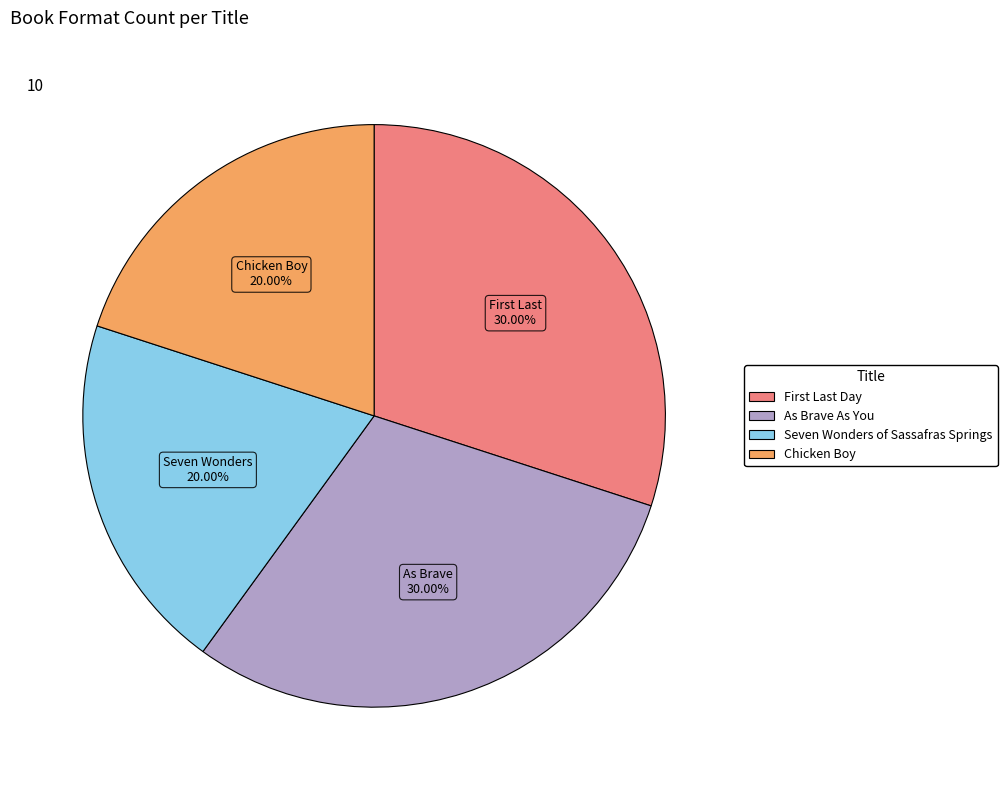

What is the ratio of the value at As Brave As You to the value at Chicken Boy?

1.5